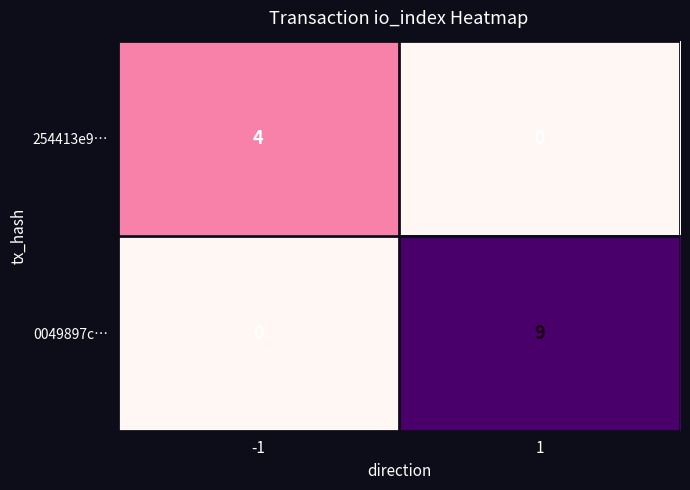

Reading left to right, transcribe all the data shown in this chart.

254413e9…: -1=4	1=0
0049897c…: -1=0	1=9